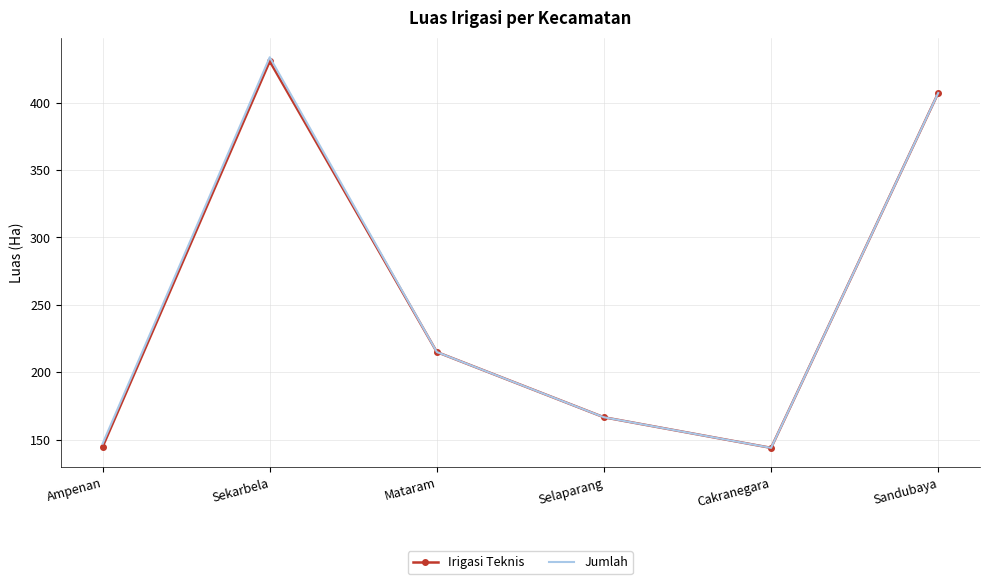

What is the average value of the Irigasi Teknis series?

251.3